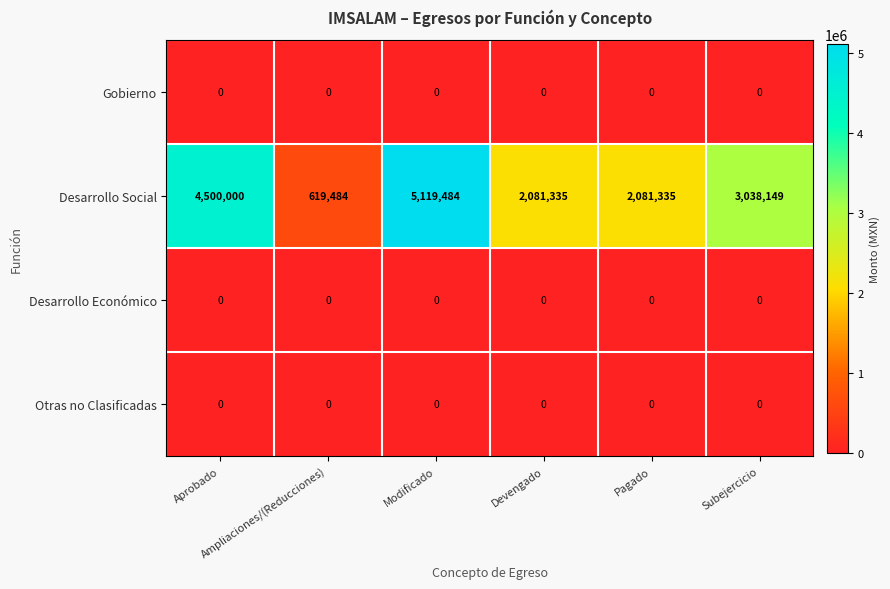

Count the Desarrollo Social values in the range 2081335 to 4500000.

4